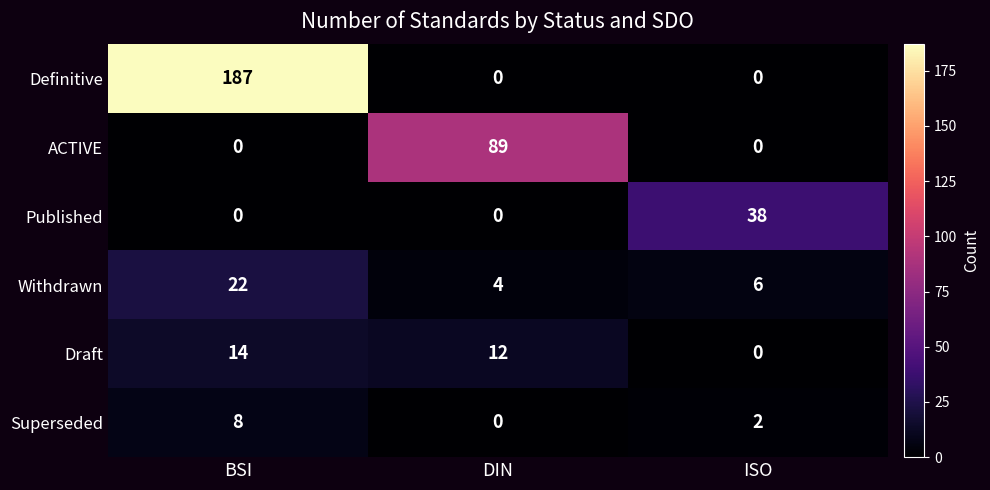

Reading left to right, transcribe all the data shown in this chart.

Definitive: BSI=187	DIN=0	ISO=0
ACTIVE: BSI=0	DIN=89	ISO=0
Published: BSI=0	DIN=0	ISO=38
Withdrawn: BSI=22	DIN=4	ISO=6
Draft: BSI=14	DIN=12	ISO=0
Superseded: BSI=8	DIN=0	ISO=2